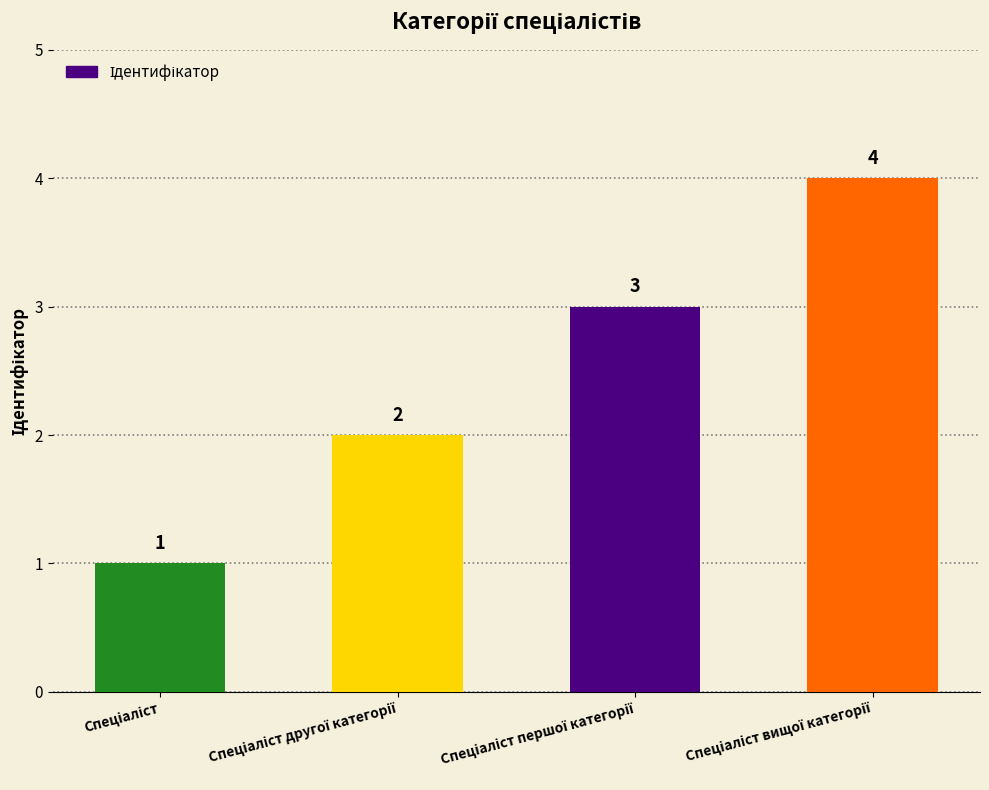

How many values are between 2 and 4?

3